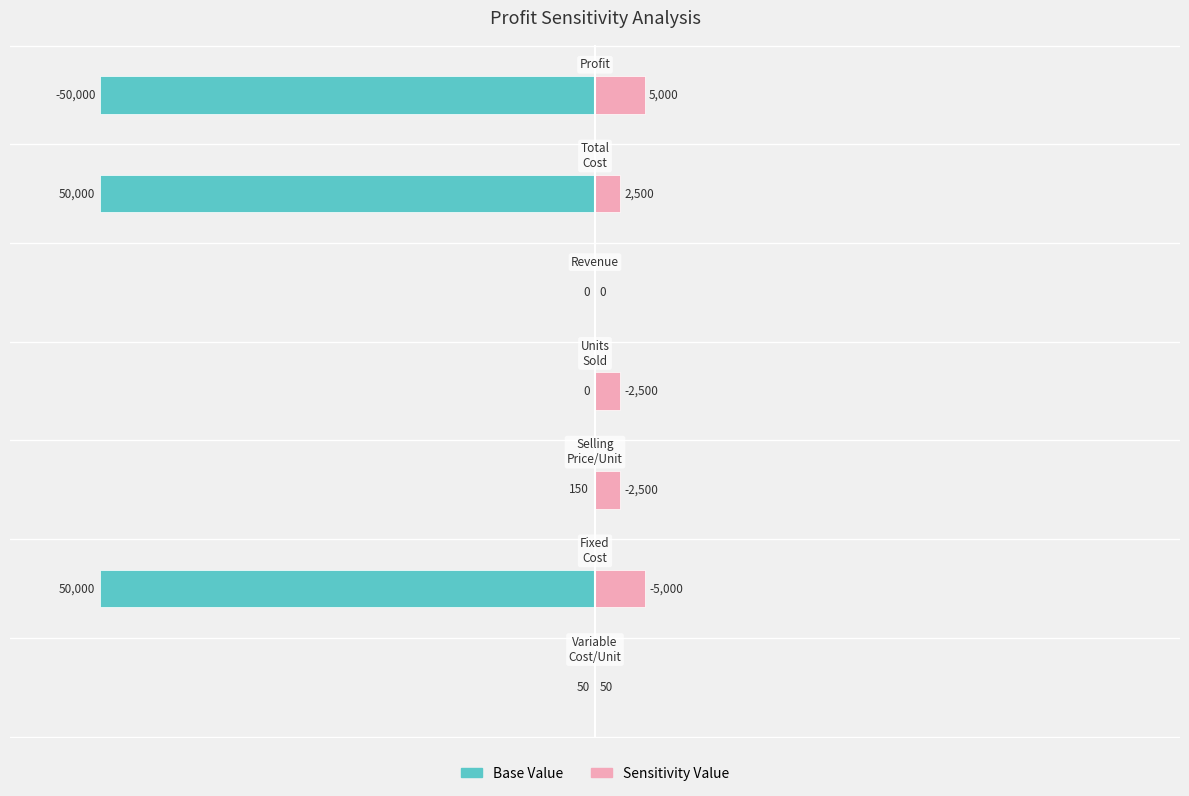

Reading right to left, transcribe all the data shown in this chart.

Base Value: 40=-55.0	20=-55.0	0=0.0	−20=0.0	−40=-0.2	−60=-55.0	−80=-0.1
Sensitivity Value: 40=5.5	20=2.8	0=0.0	−20=2.8	−40=2.8	−60=5.5	−80=0.1